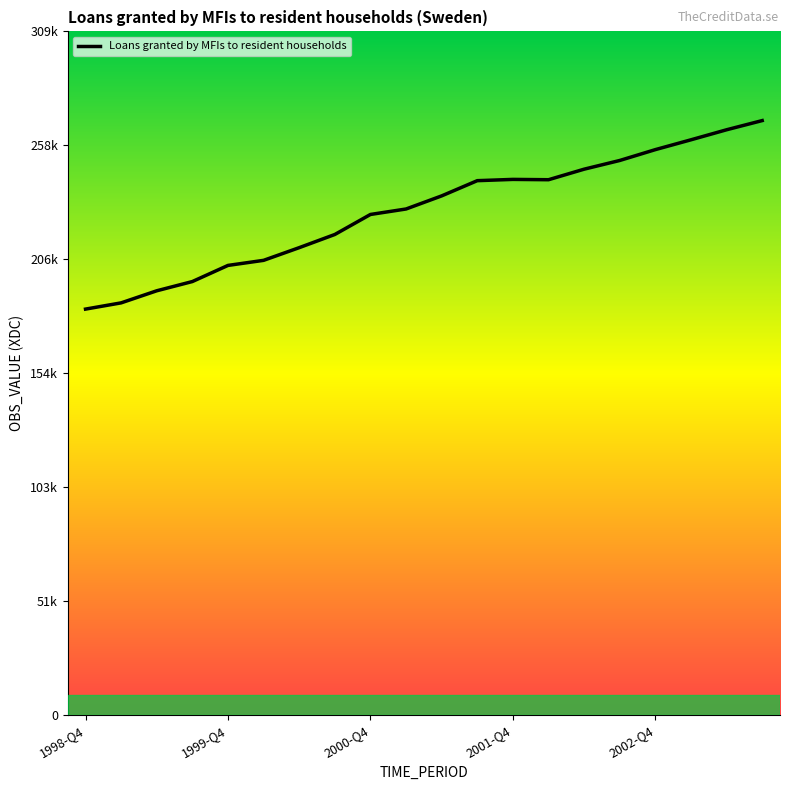

Rank the categories by value from highest to lowest.

19, 18, 17, 16, 15, 14, 12, 13, 11, 10, 9, 8, 7, 6, 5, 2002-Q4, 2001-Q4, 2000-Q4, 1999-Q4, 1998-Q4